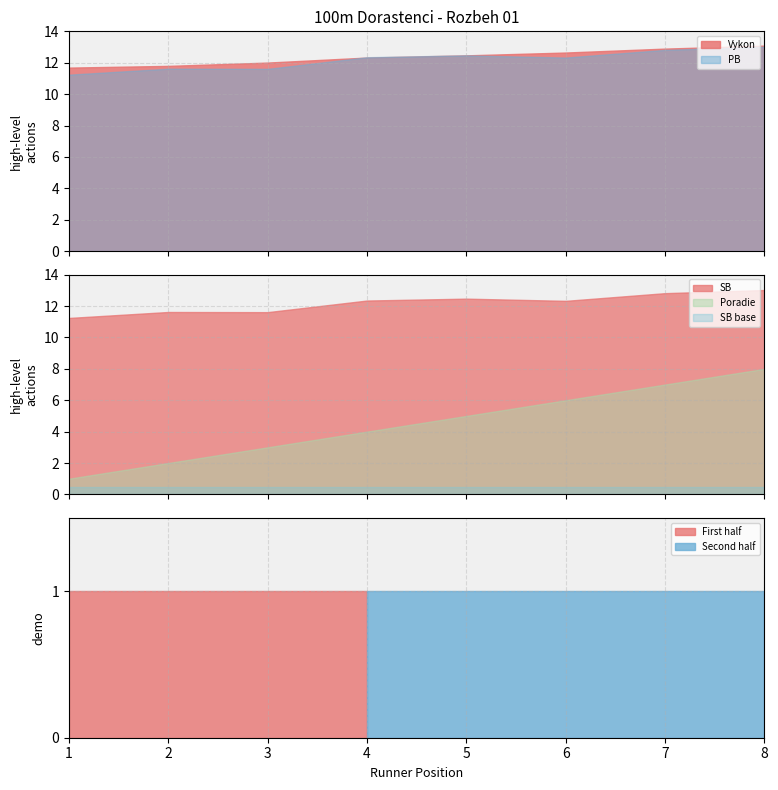

True or false: SB and SB base cross at least once.

False